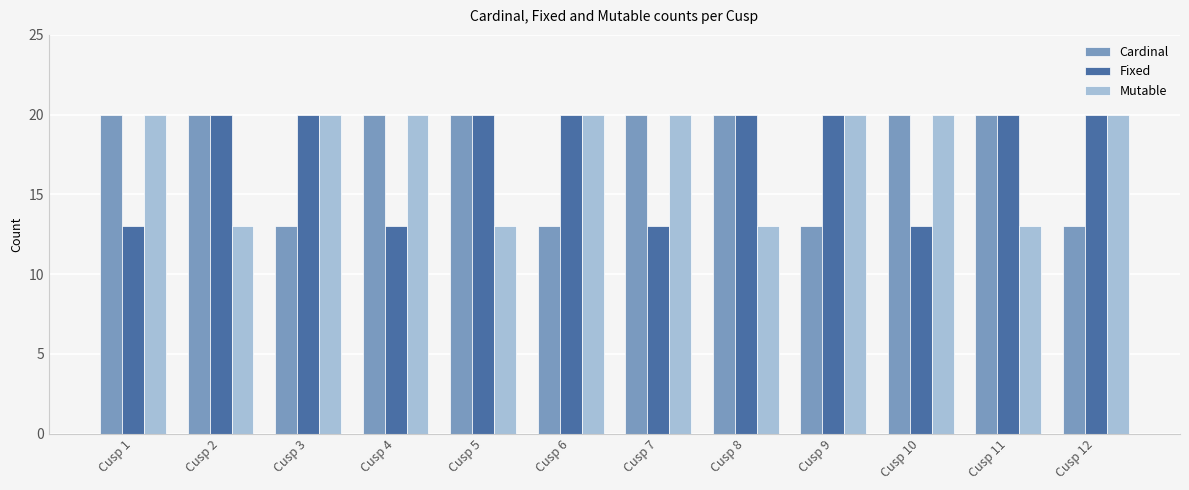

The value of Cardinal at Cusp 3 is 13. True or false?

True